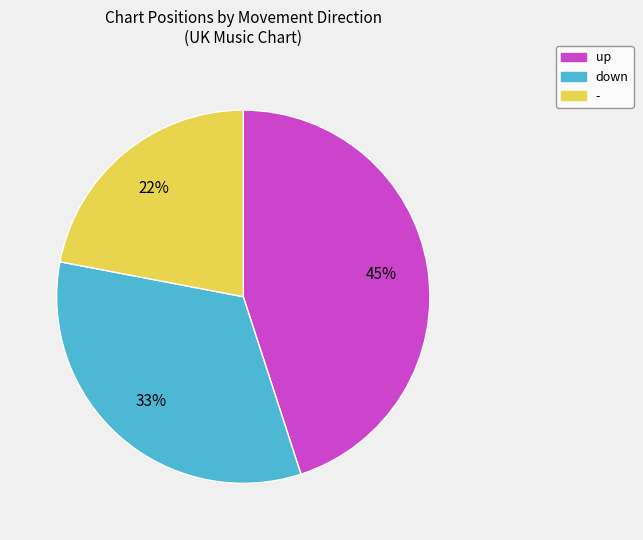

Does any single category account for the majority?

No